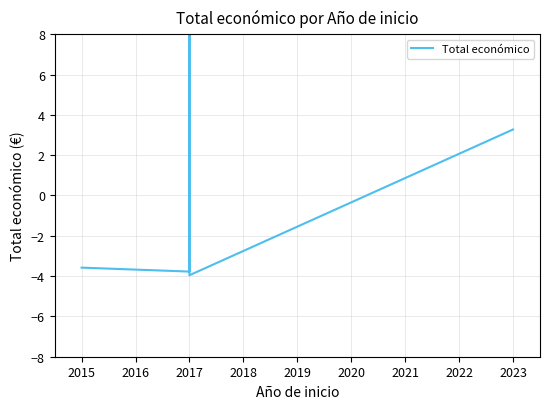

What is the difference between the maximum and minimum values?

12.0